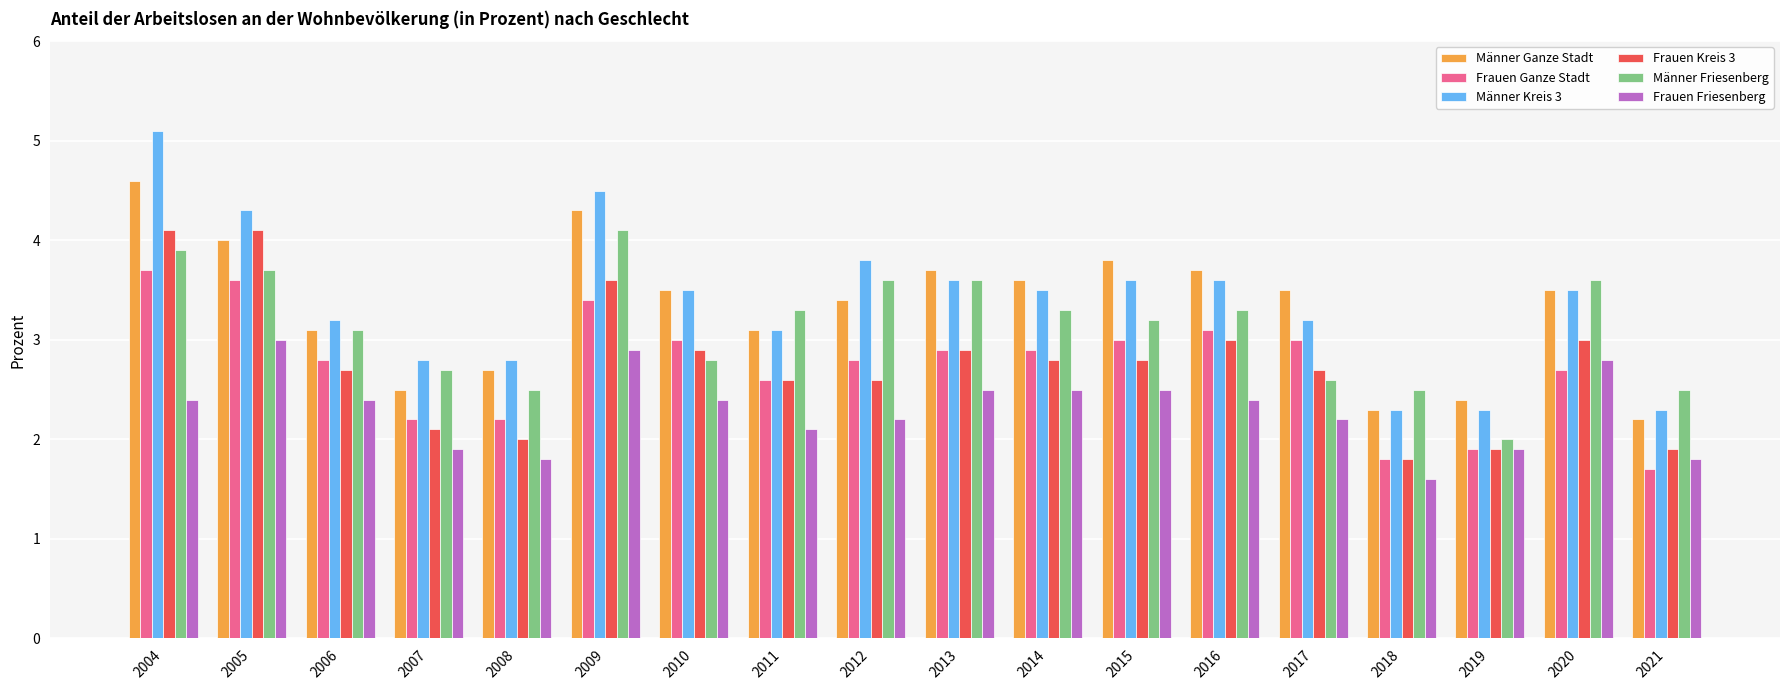

Which series has the largest range (max minus min)?

Männer Kreis 3